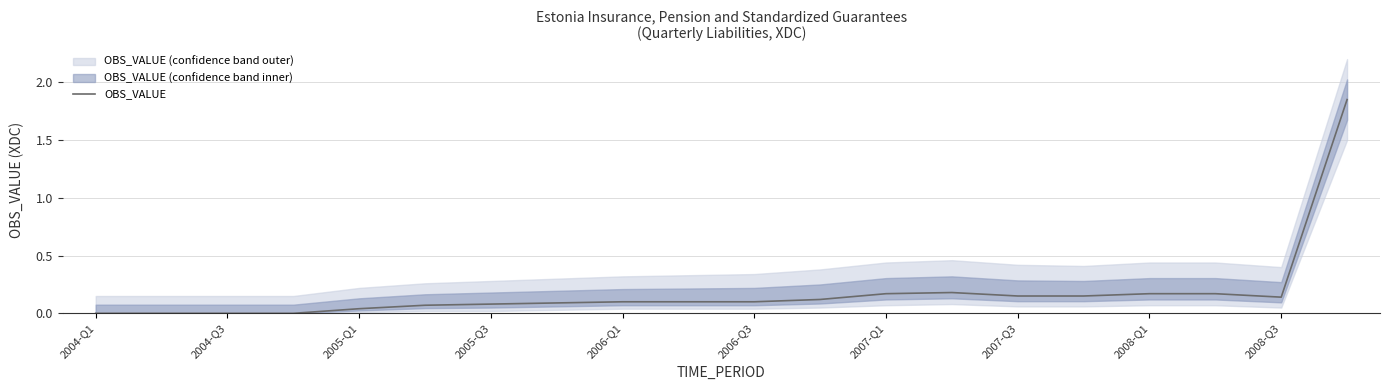

How many lines are shown in the chart?

1